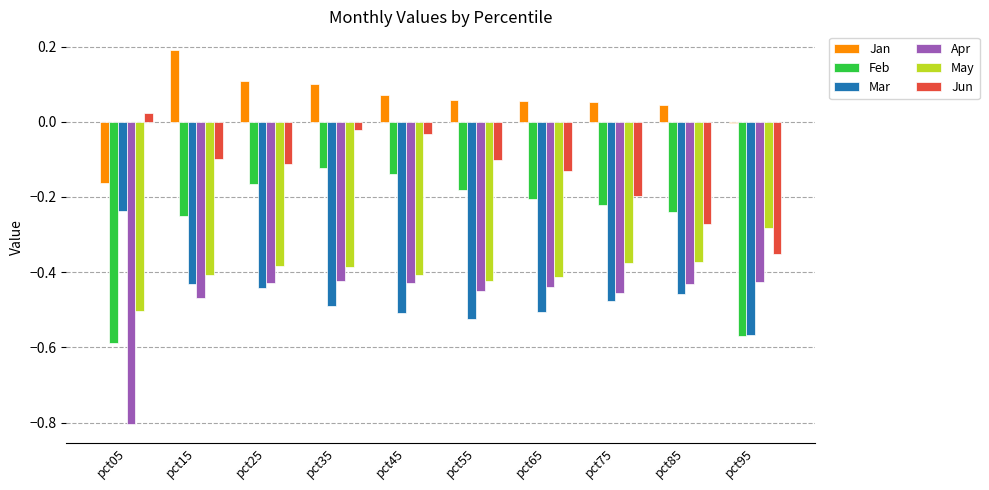

At which label does Mar reach its peak?

pct05